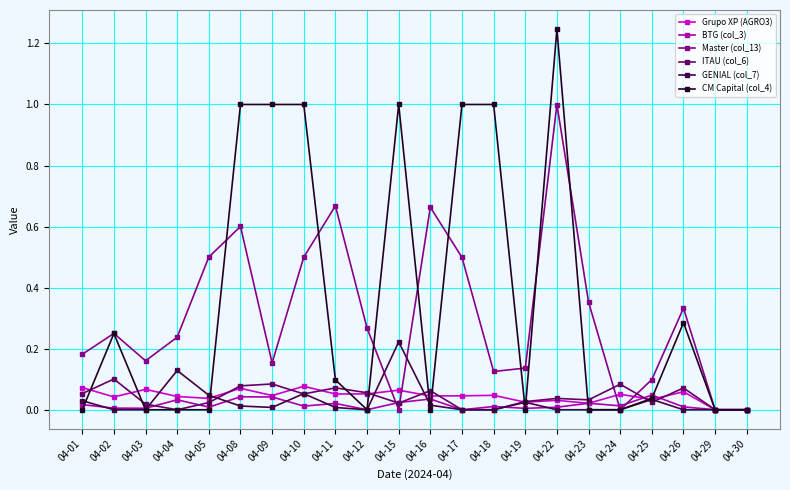

Is it true that Grupo XP (AGRO3) equals 0.1 at 04-04?

False